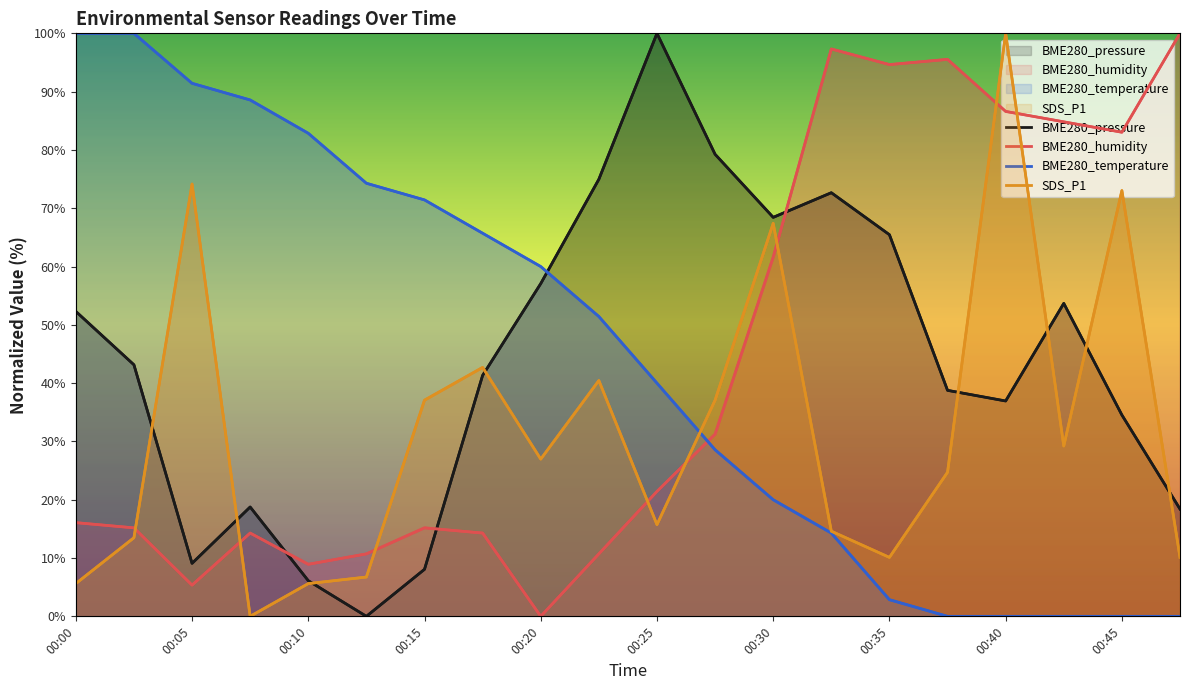

Which has a higher value, 00:45 or 00:18?

00:18